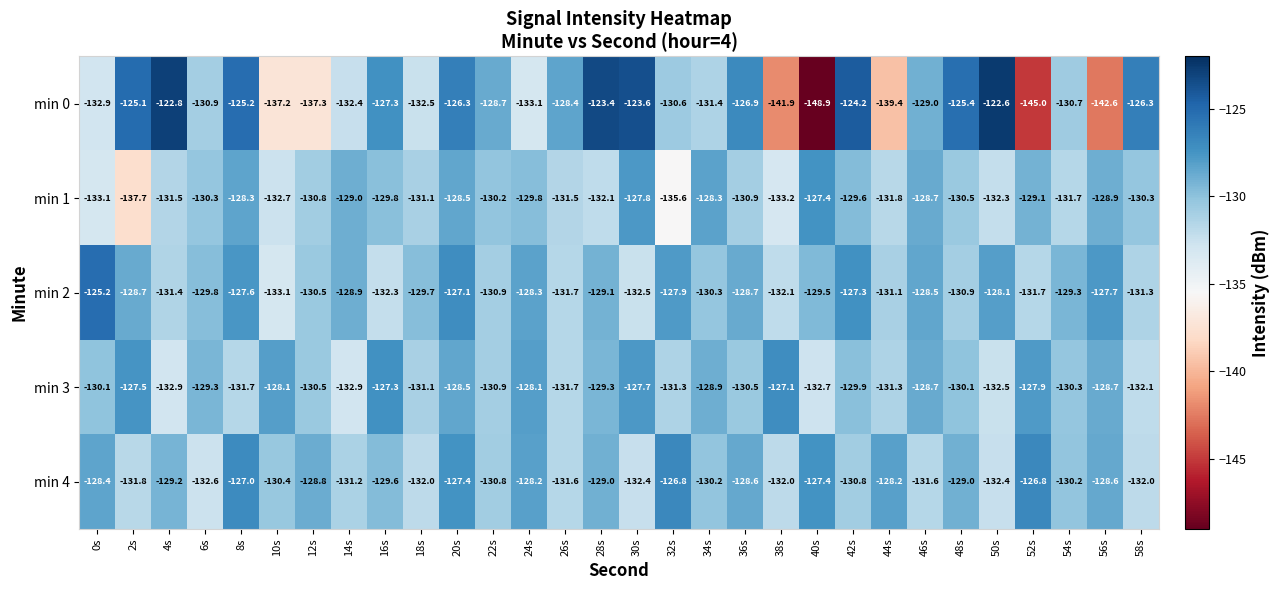

At which category is the sum across all series the highest?

20s